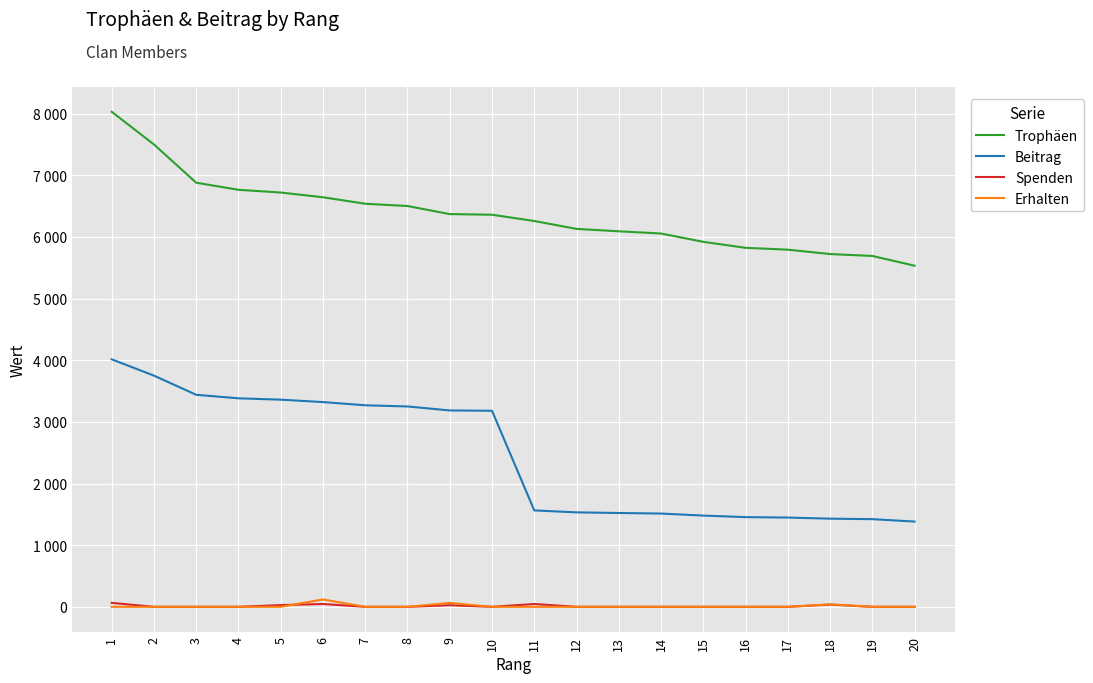

What are all the series names shown in the legend?

Trophäen, Beitrag, Spenden, Erhalten